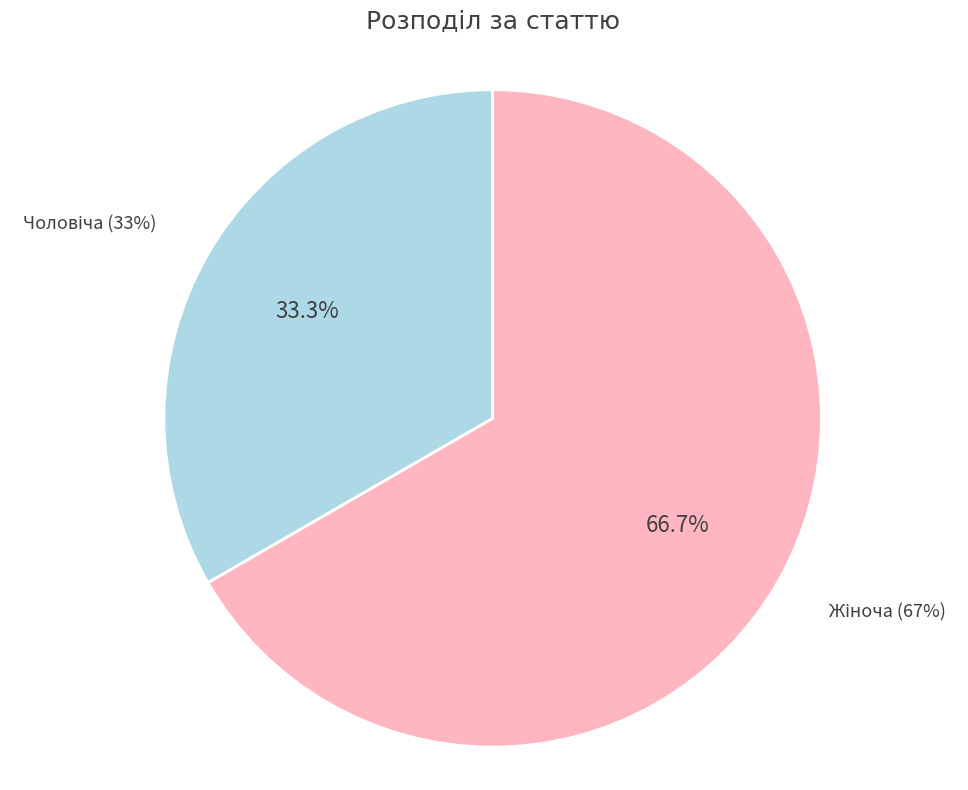

What percentage is the Жіноча slice, to the nearest percent?

67%